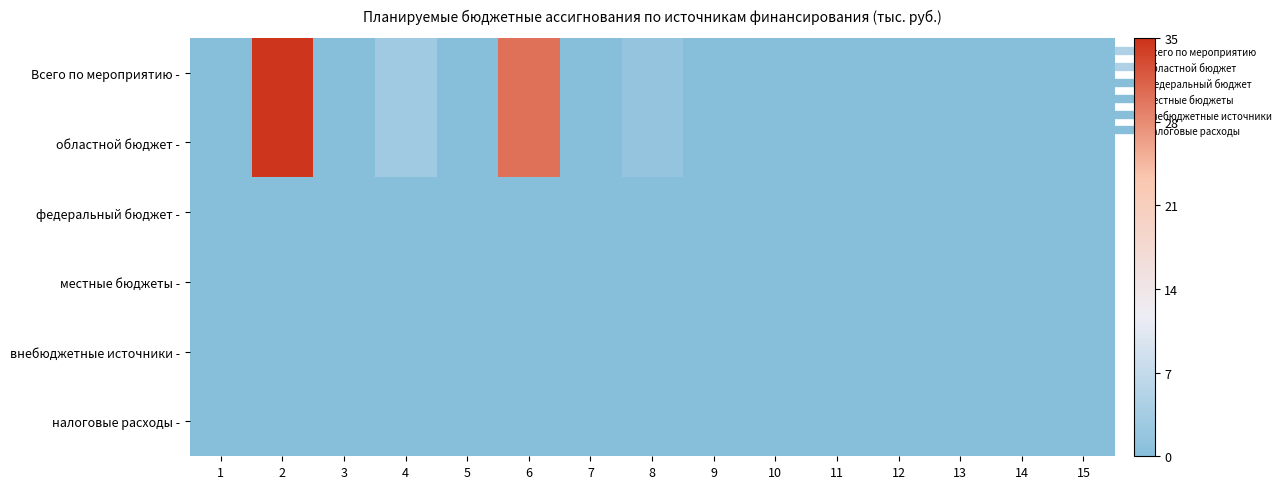

Which series has the largest total across all categories?

Всего по мероприятию -